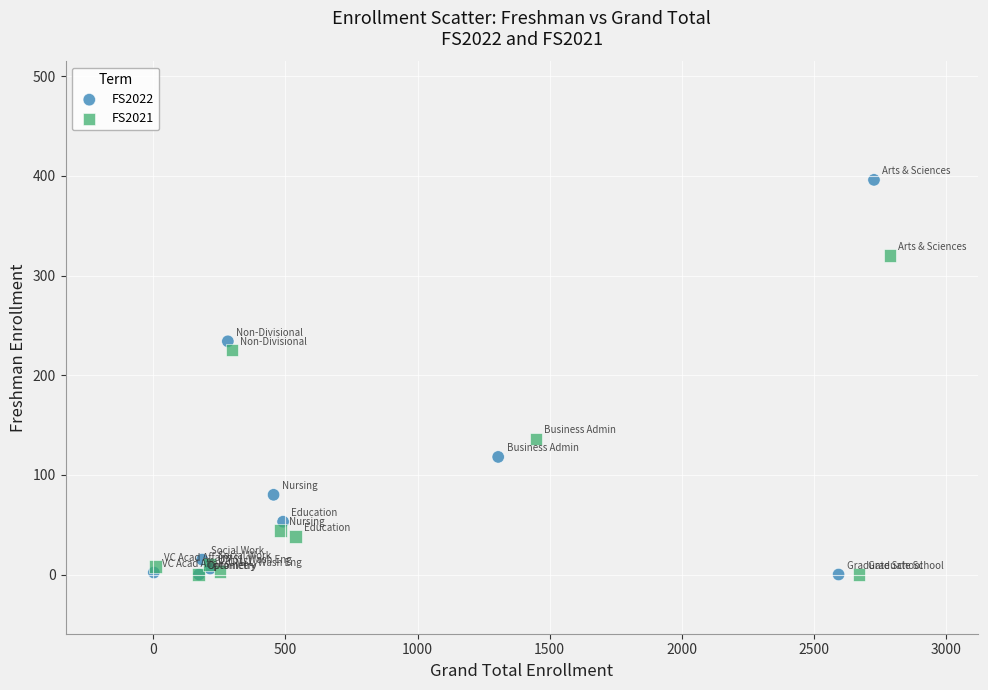

Which series reaches the maximum Y coordinate?

FS2022